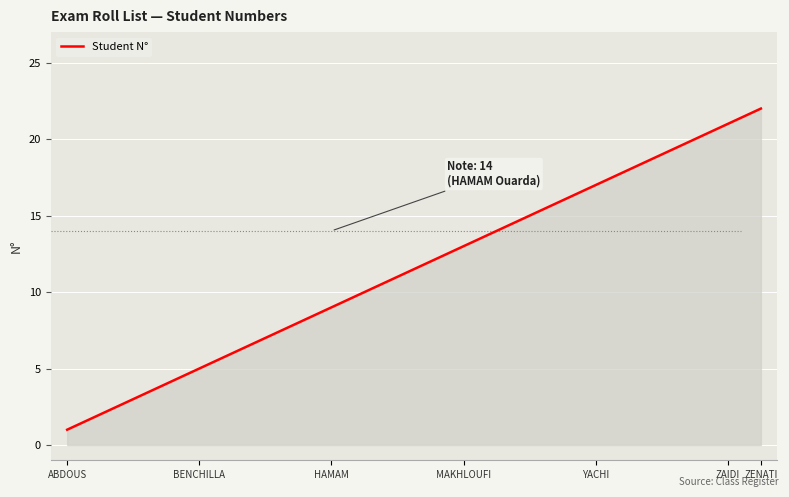

What is the greatest value displayed?

22